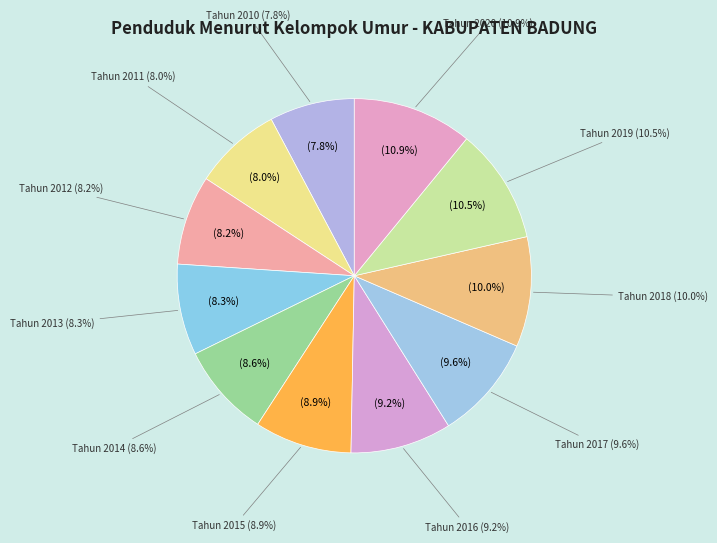

To the nearest percent, what portion does Tahun 2019 represent?

11%